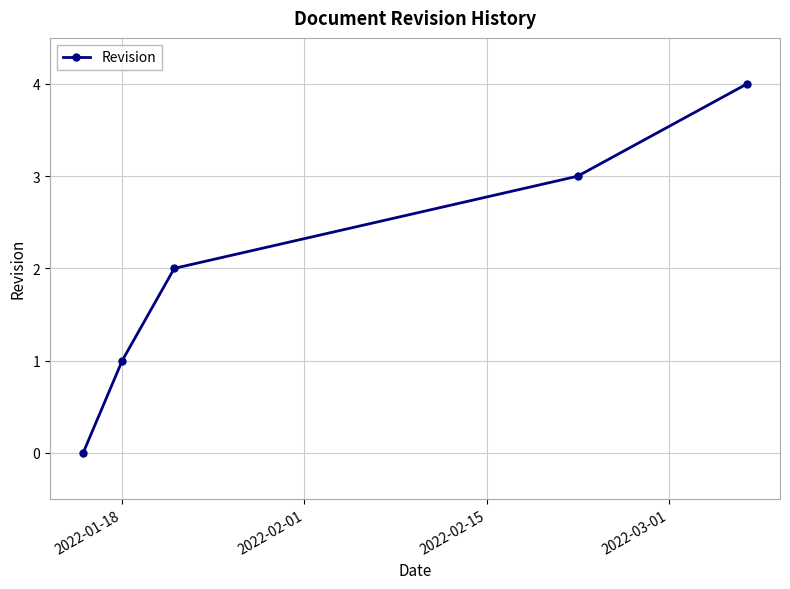

What is the sum of all values?

10